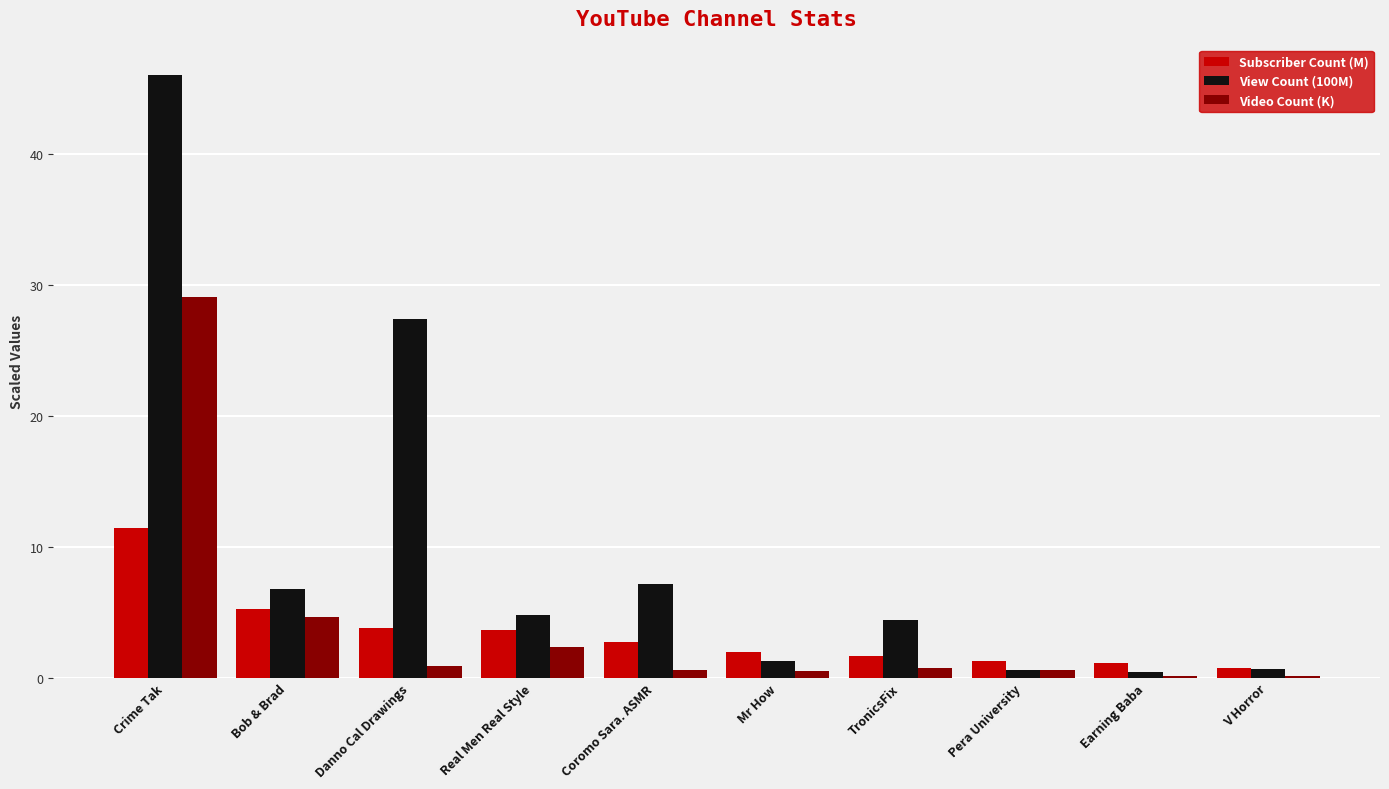

What is the sum of all Subscriber Count (M) values?

33.5